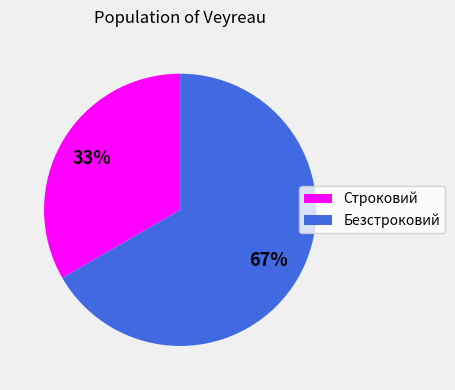

How many slices are in this pie chart?

2